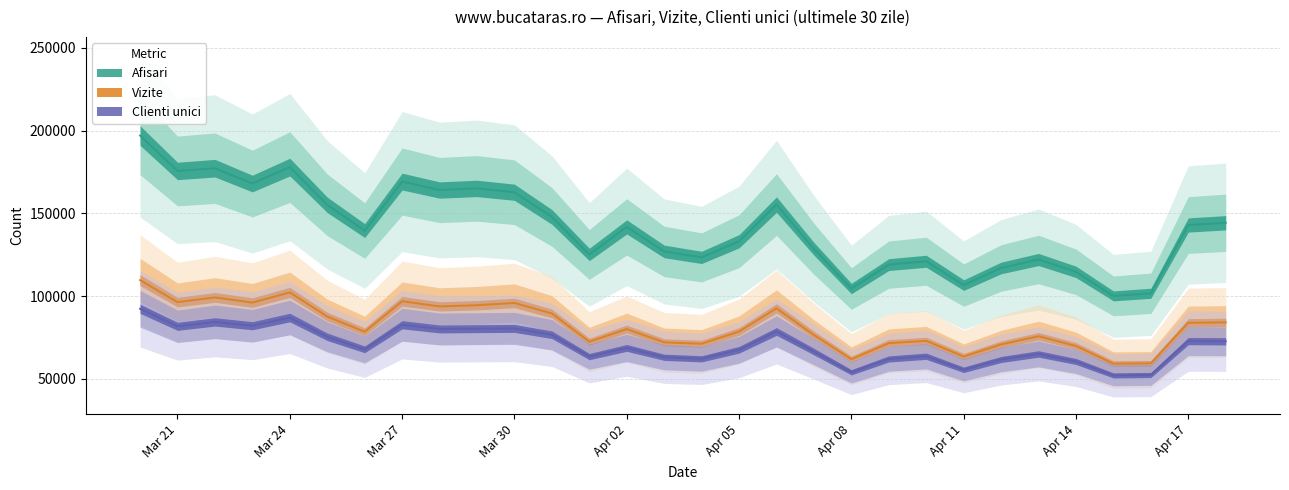

At which label is Afisari closest to 148600?

2024.3.31